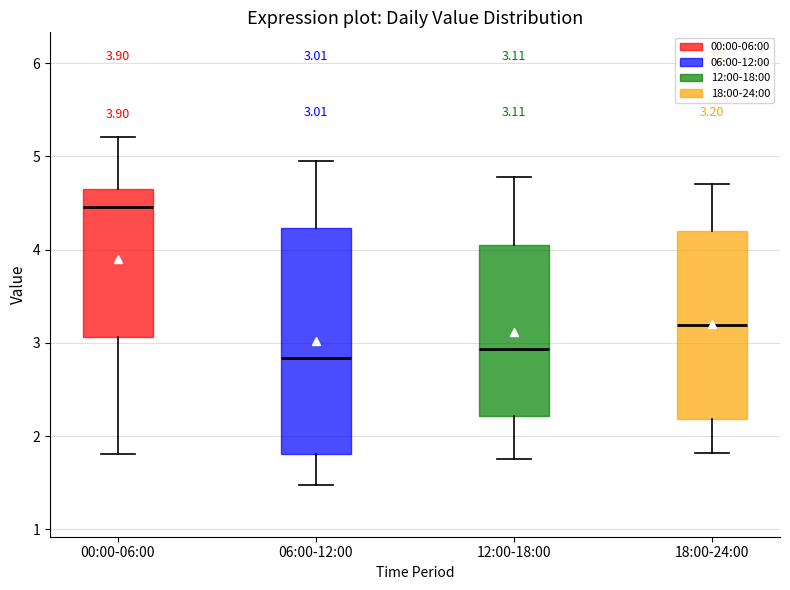

Which box is the tallest, from its lower edge to its upper edge?

06:00-12:00